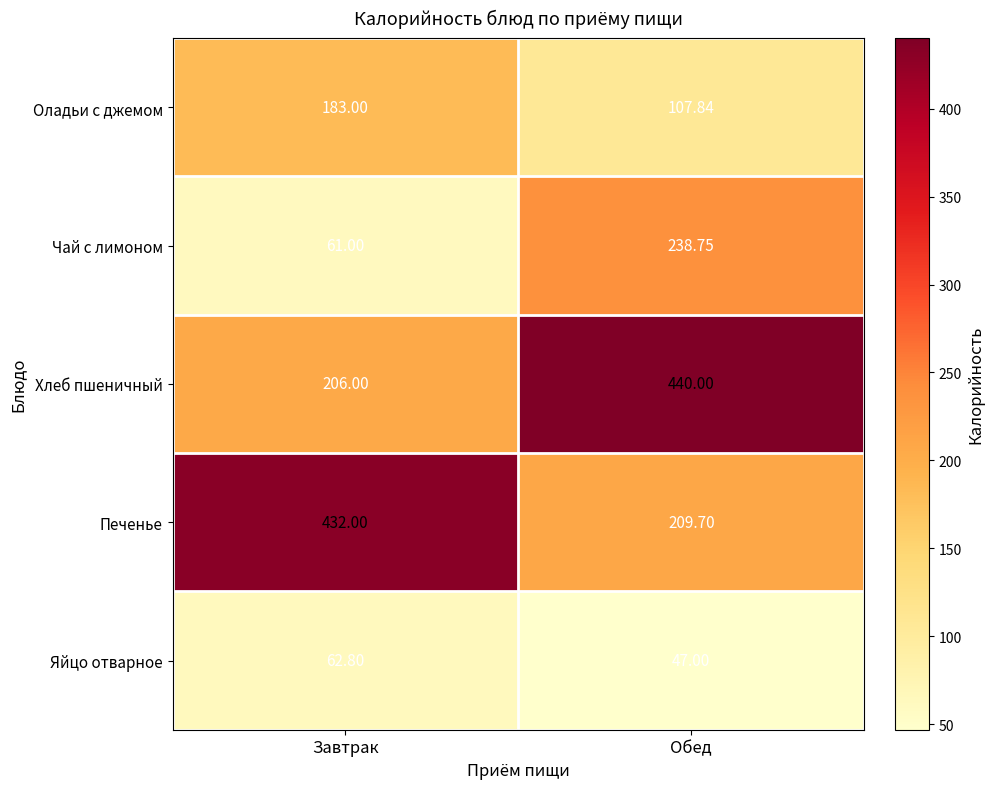

At which category is the sum across all series the highest?

Обед